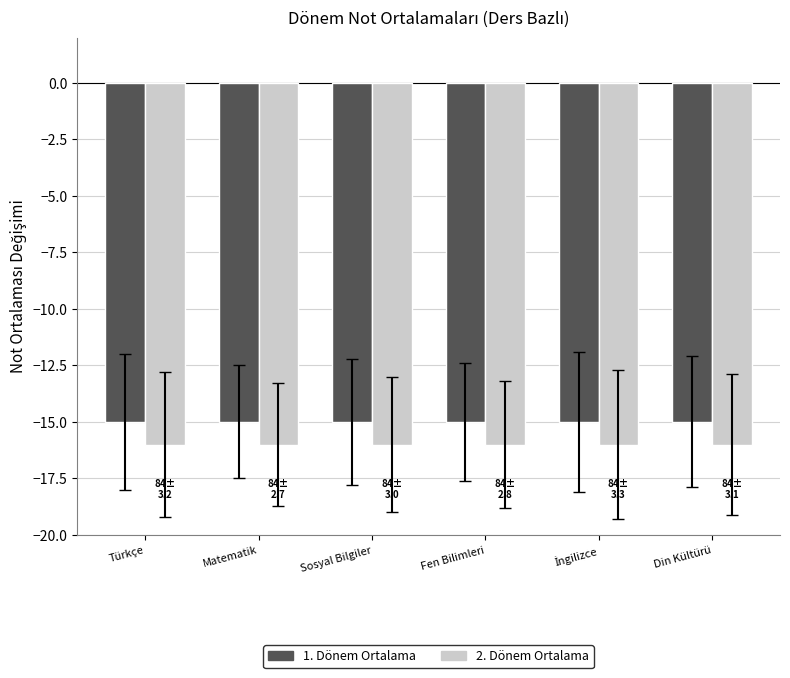

Rank the series at Matematik from lowest to highest value.

2. Dönem Ortalama, 1. Dönem Ortalama